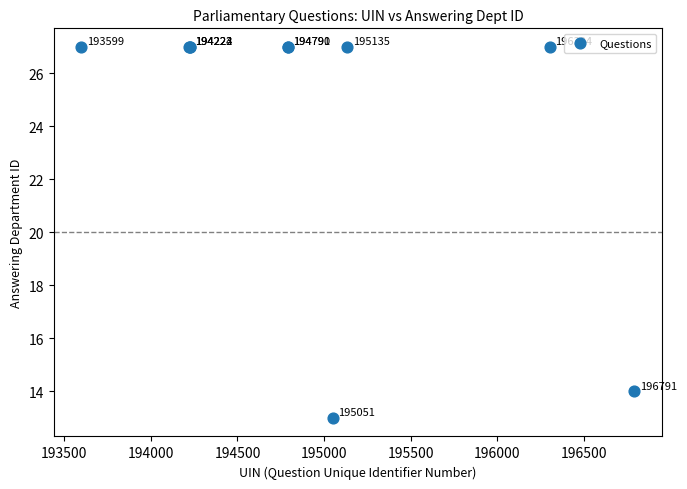

What Y value in the scatter plot is closest to 20?

14